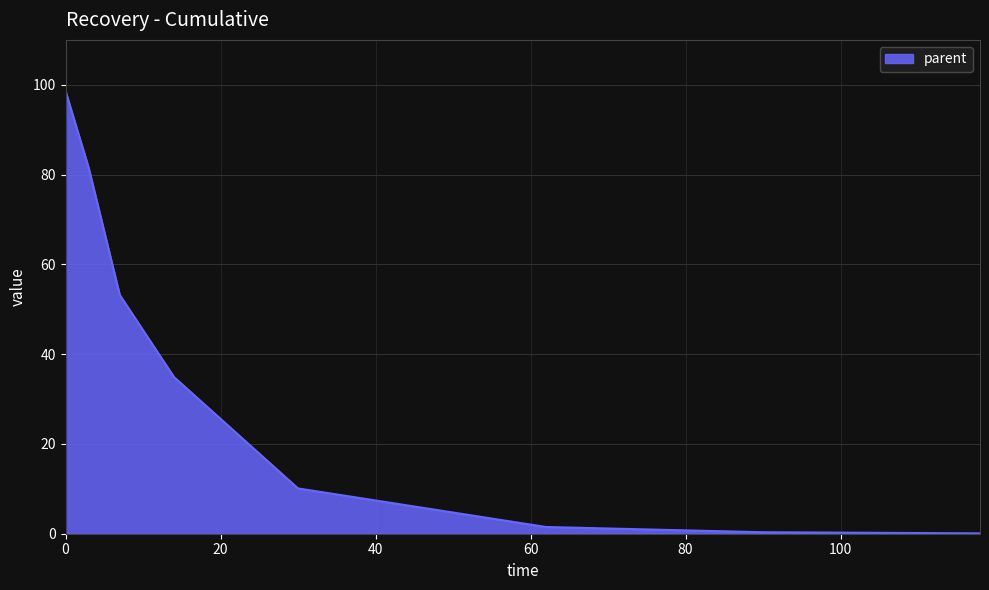

True or false: the data has more than 1 interior local peaks.

False